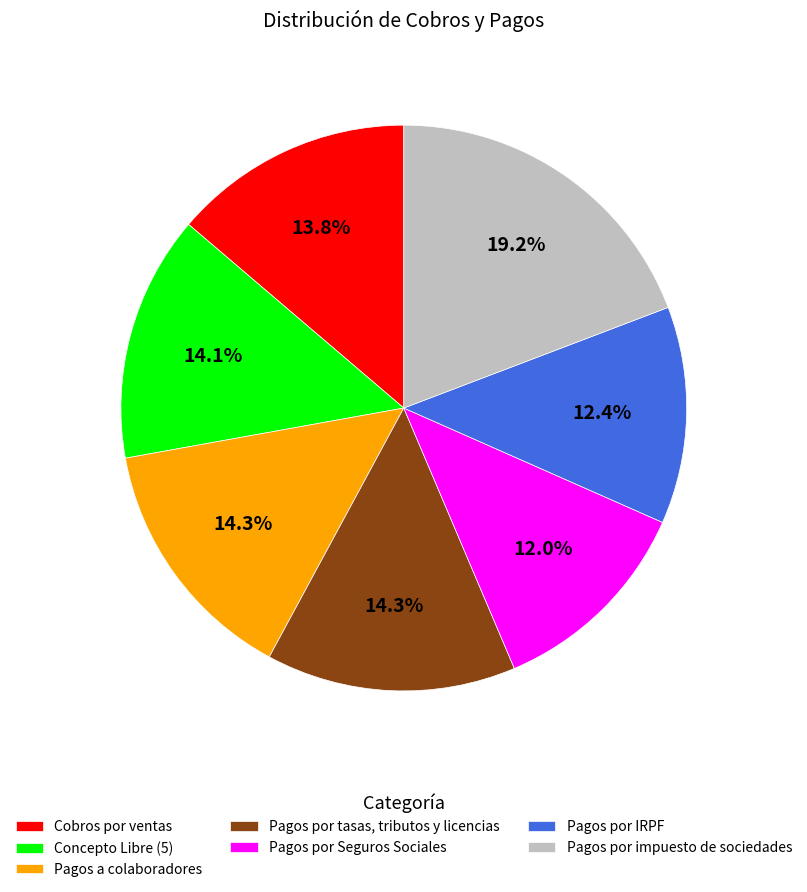

Does any single category account for the majority?

No